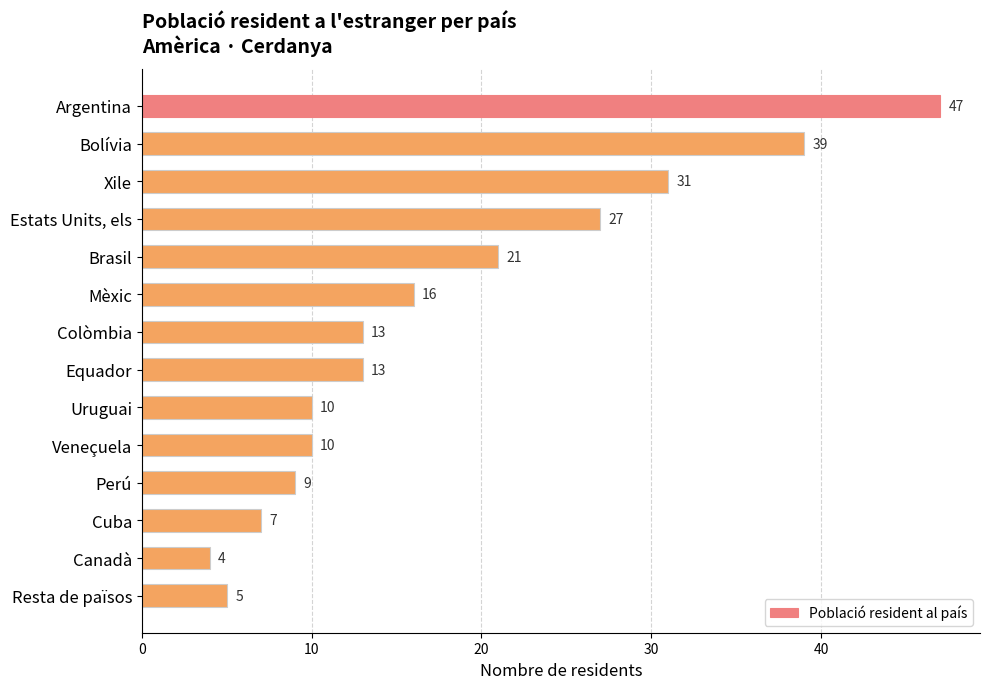

Which label corresponds to the smallest value in the chart?

Canadà